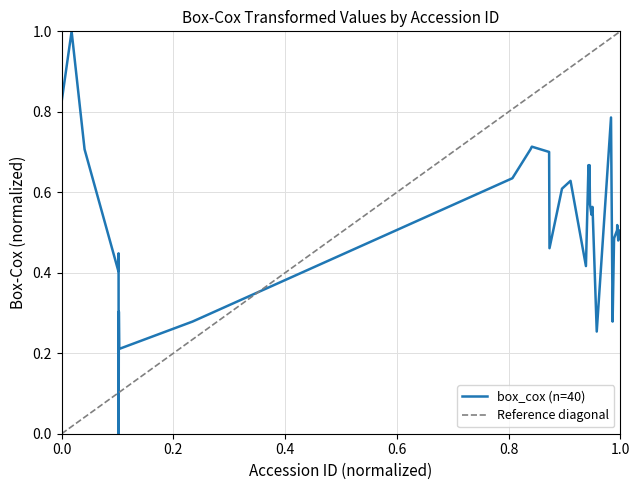

Count the values in the range 0 to 1.

40